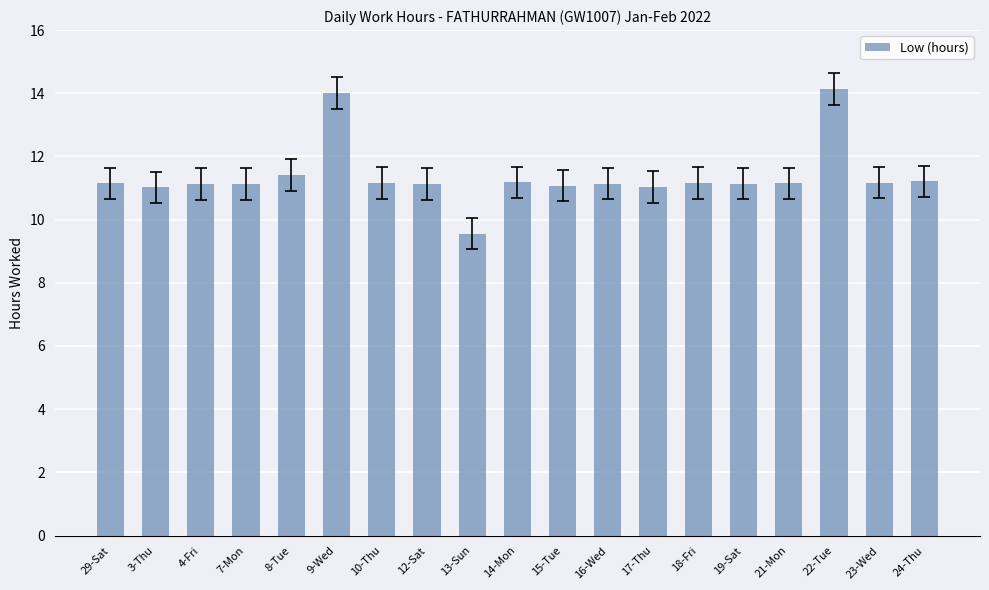

Read the value at 7-Mon.

11.1